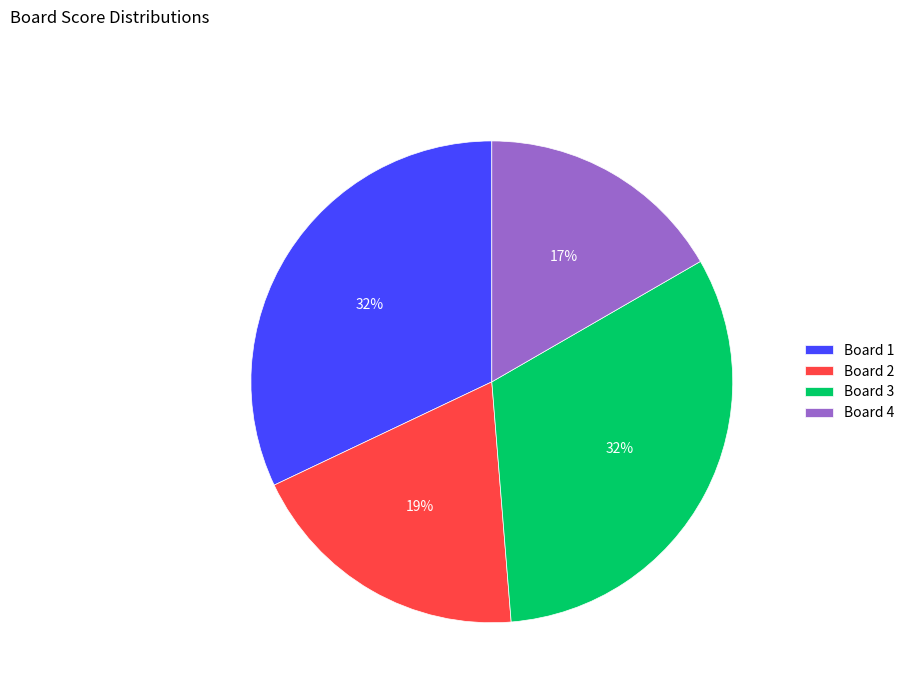

Does any single category account for the majority?

No